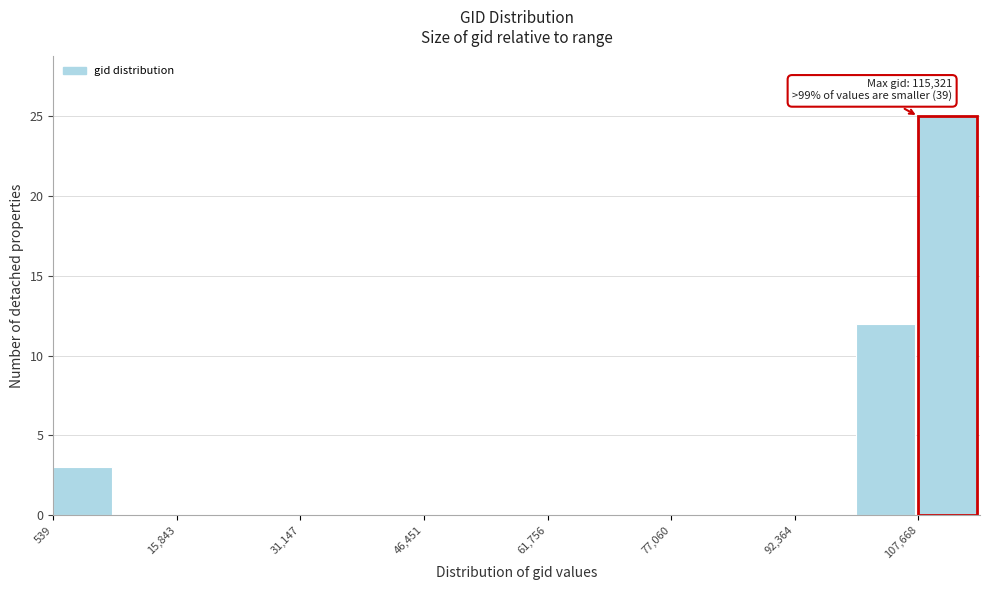

Around what value on the x-axis is the tallest bar? Give the approximate position of its centre, as read against the axis.

112000